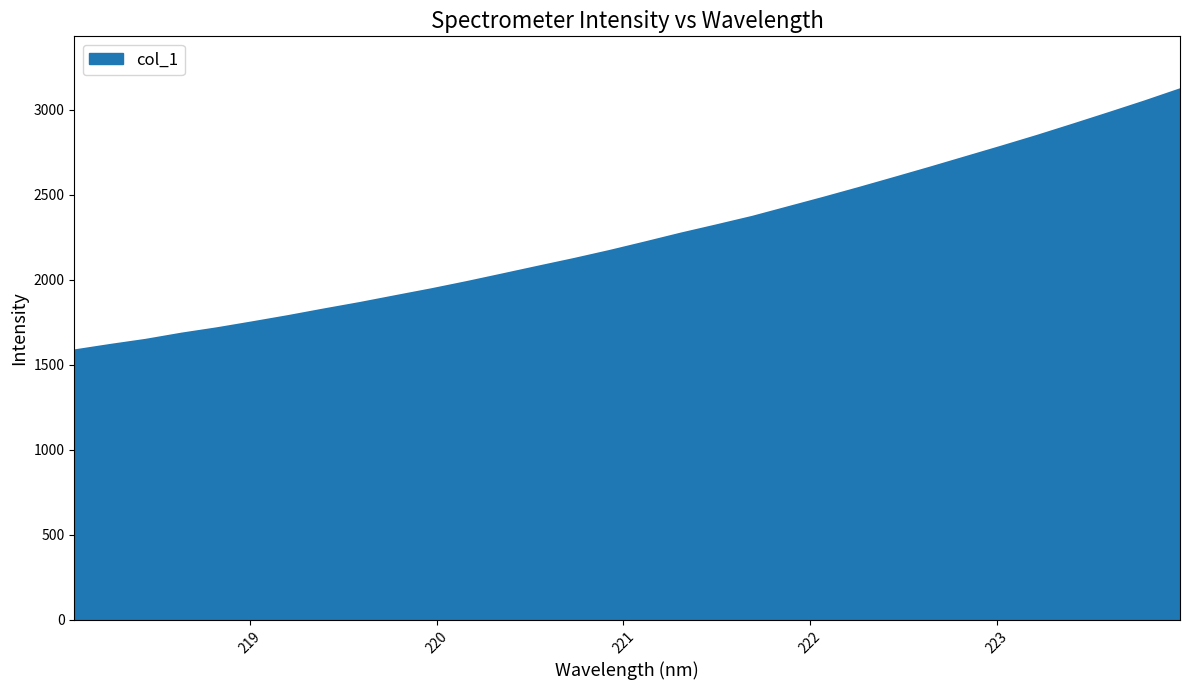

What is the difference between the maximum and minimum values?

1536.0